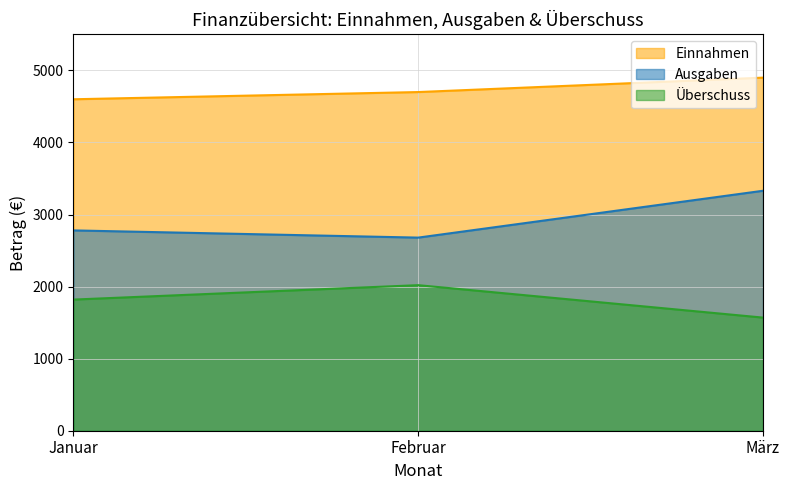

At which label does Einnahmen first exceed 4700?

März